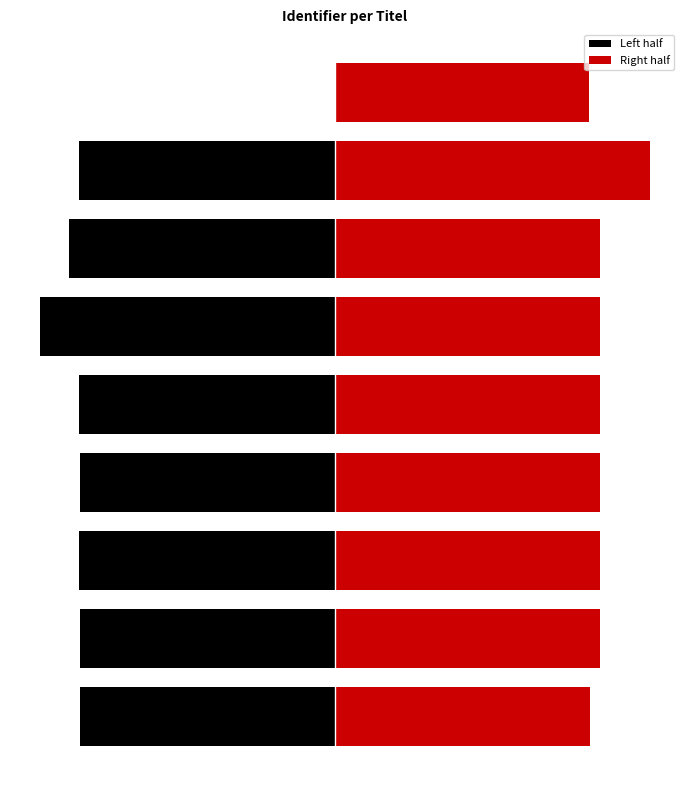

Rank the series by their maximum value, from lowest to highest.

Left half, Right half